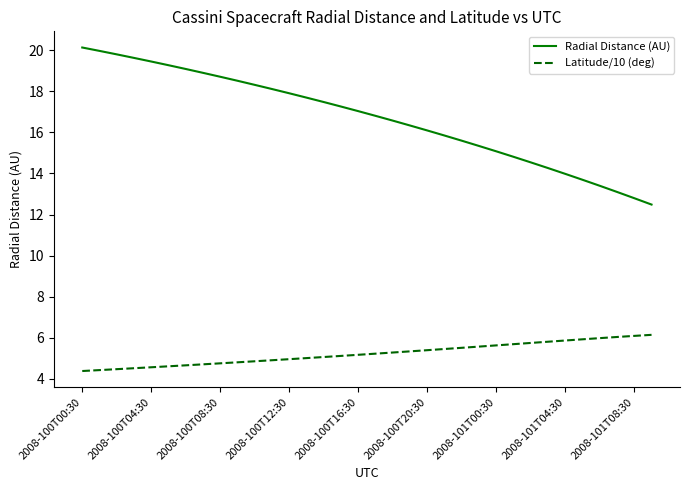

How many distinct data groups are displayed?

2